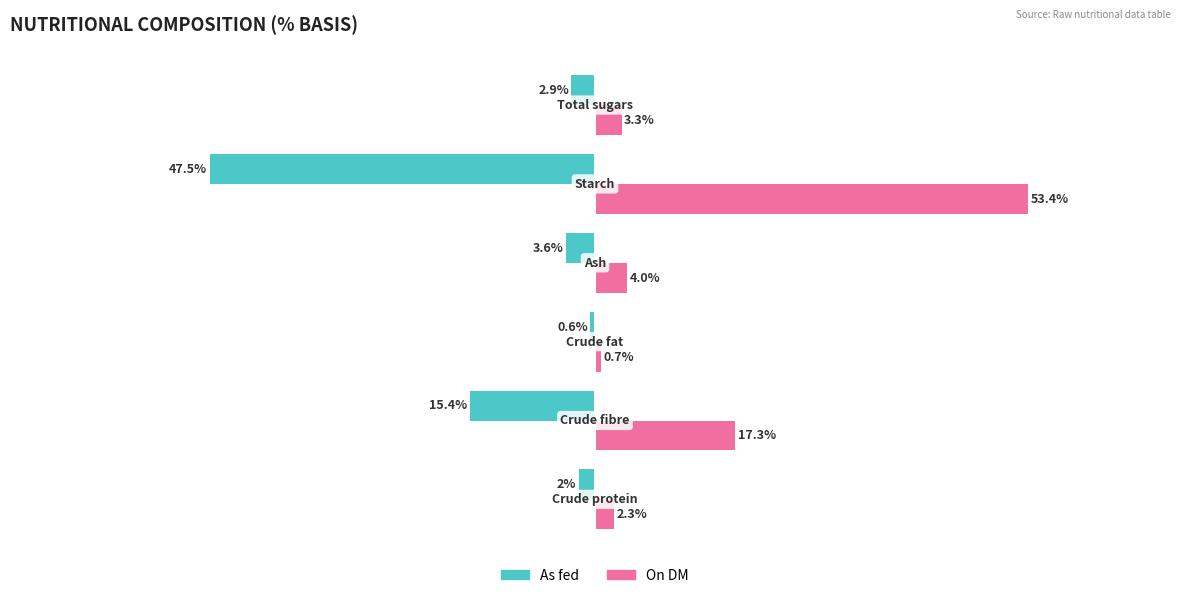

List the series in order of their peak value, highest first.

On DM, As fed